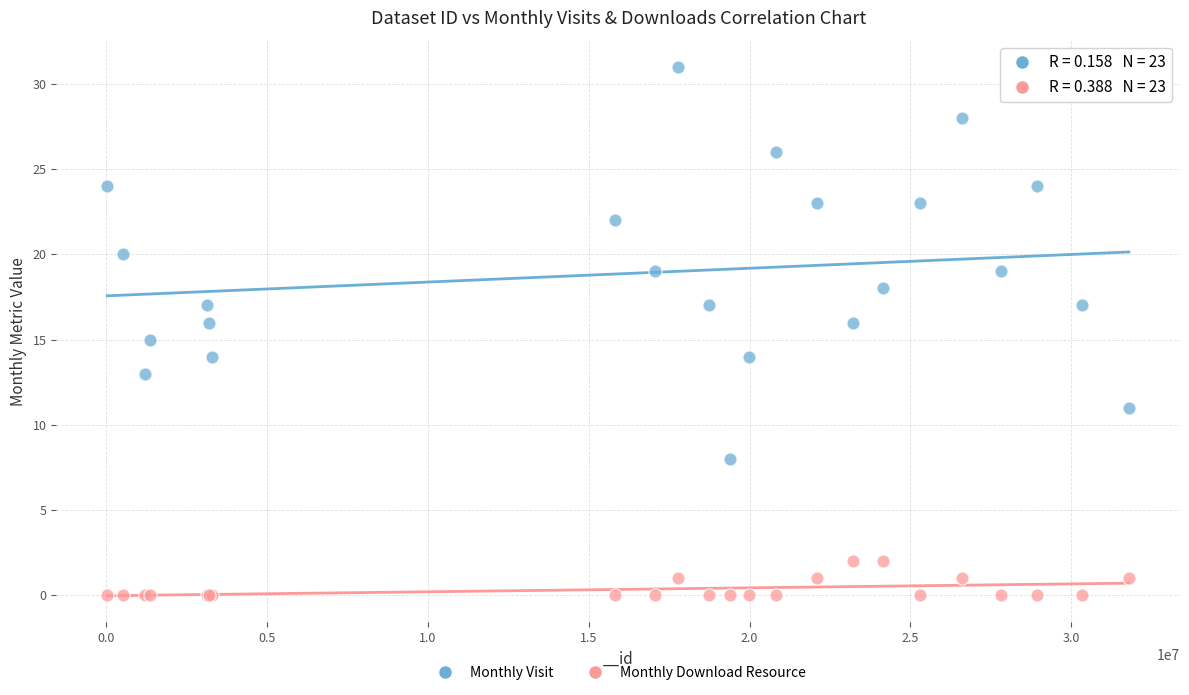

Which series contains the highest Y value?

Monthly Visit